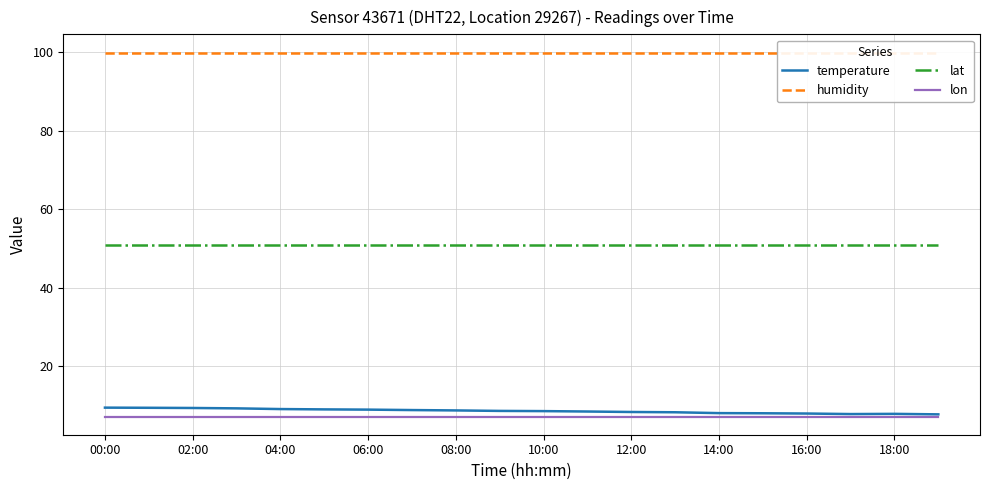

At how many categories does at least one series exceed 43?

20